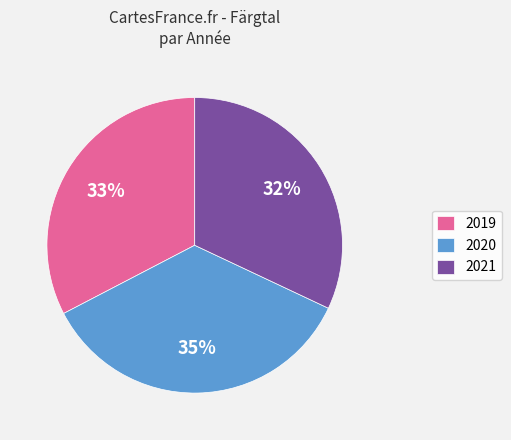

Is there any slice that represents more than half of the pie?

No